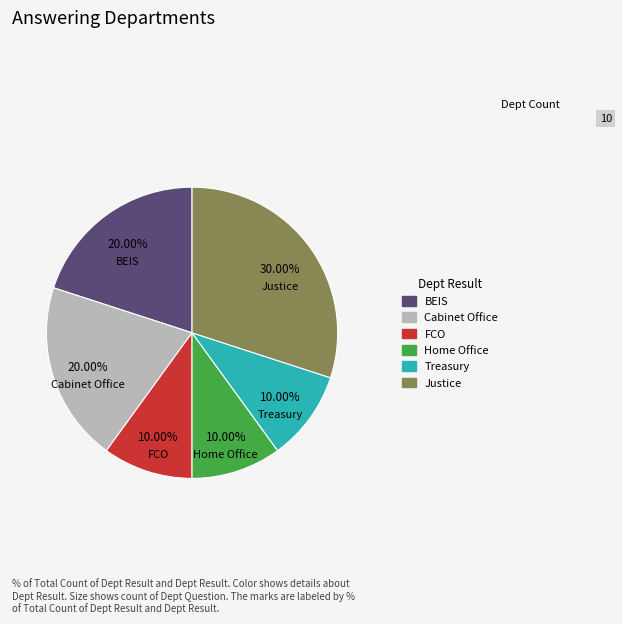

Count the number of slices in the pie.

6